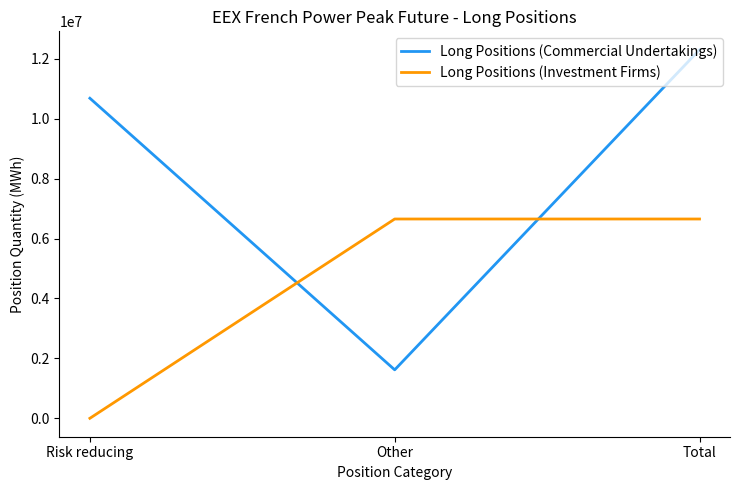

Rank the series by their maximum value, from highest to lowest.

Long Positions (Commercial Undertakings), Long Positions (Investment Firms)